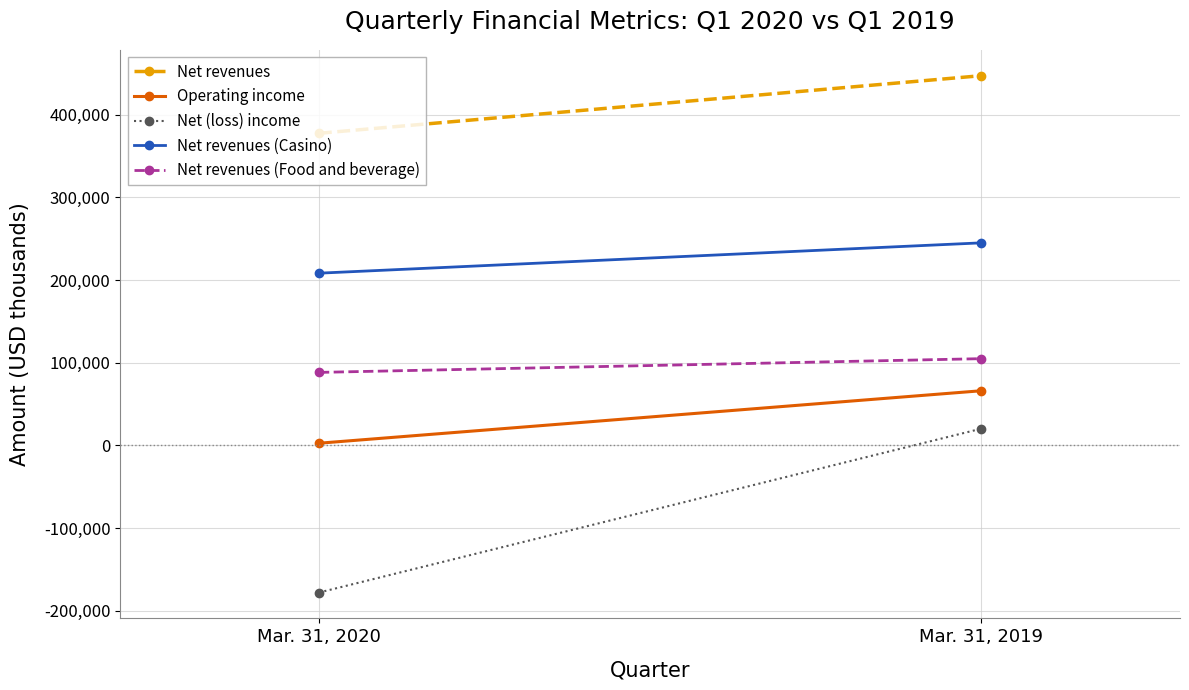

Which series has the largest total across all categories?

Net revenues